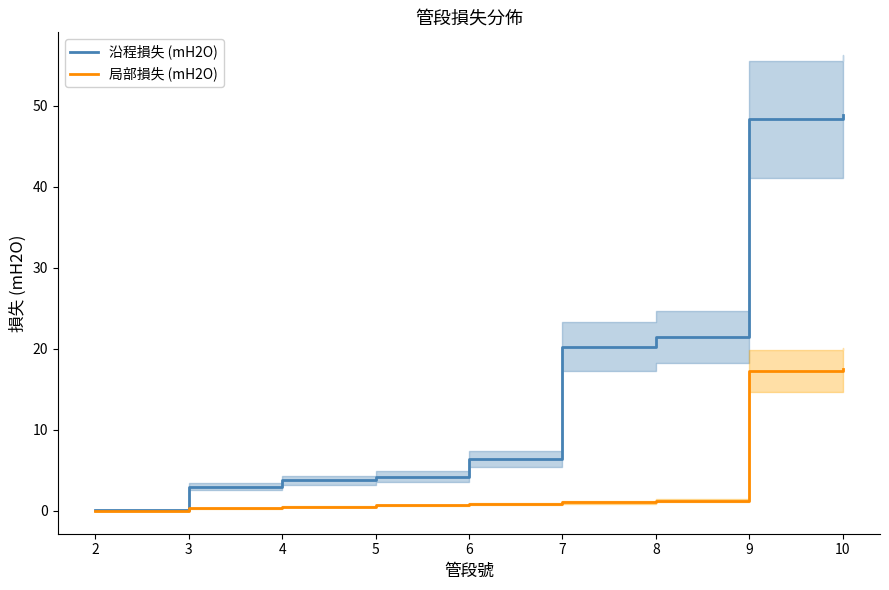

List the series in order of their overall mean, lowest first.

局部損失 (mH2O), 沿程損失 (mH2O)